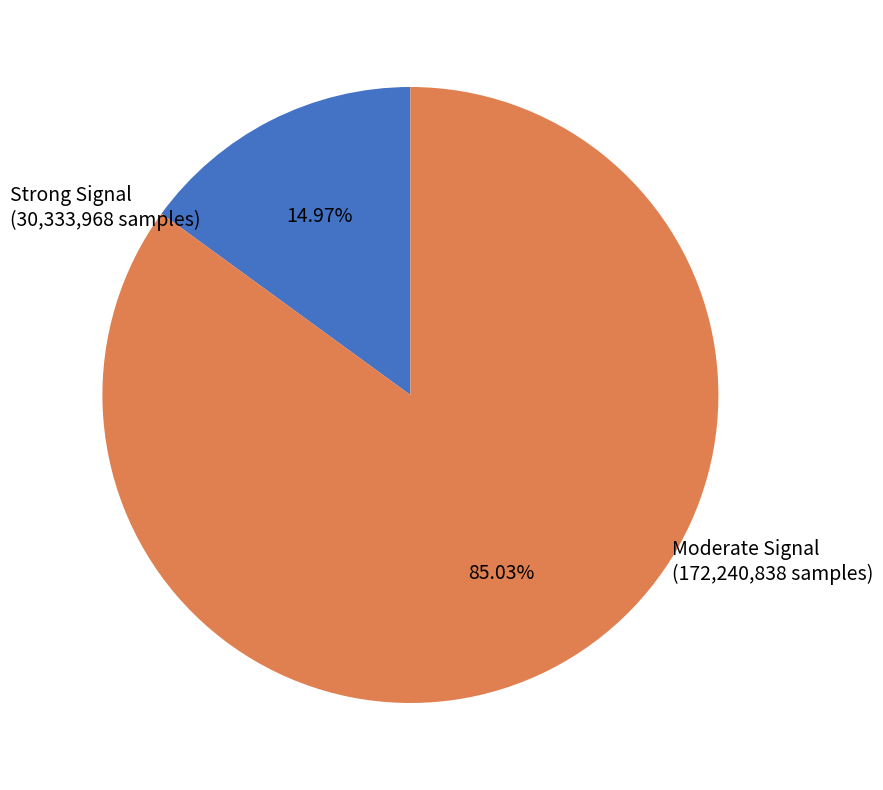

Count the number of slices in the pie.

2